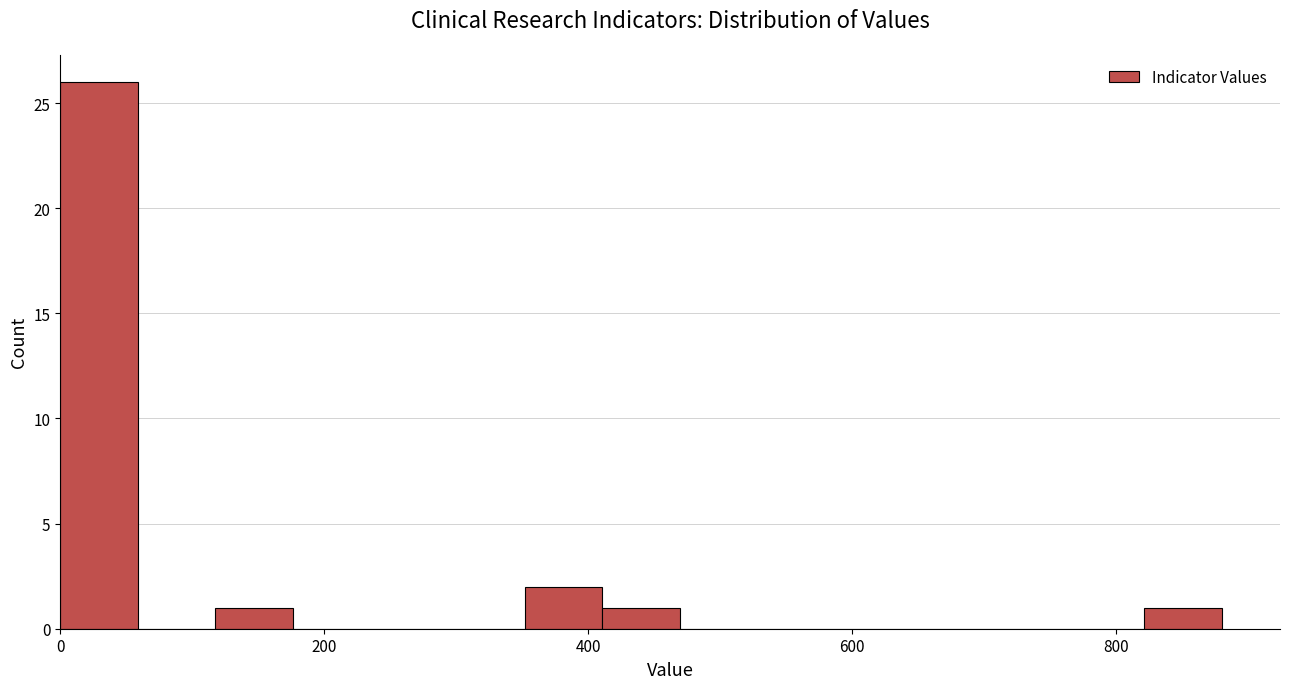

Read against the x-axis, roughly where is the centre of the tallest bar?

20